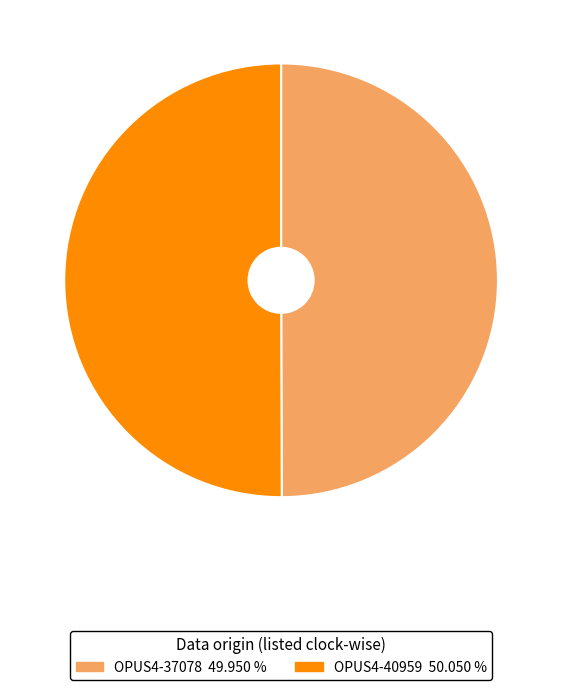

Is the sum of OPUS4-37078 and OPUS4-40959 greater than half?

Yes